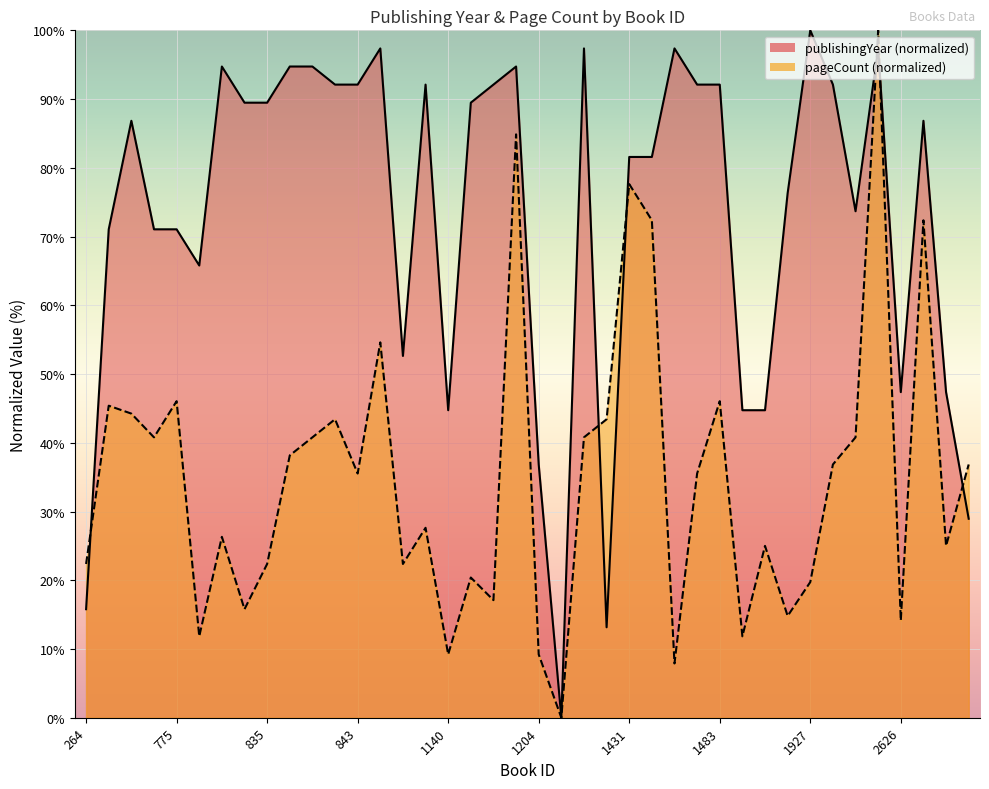

Read the publishingYear value at 1204.

36.8